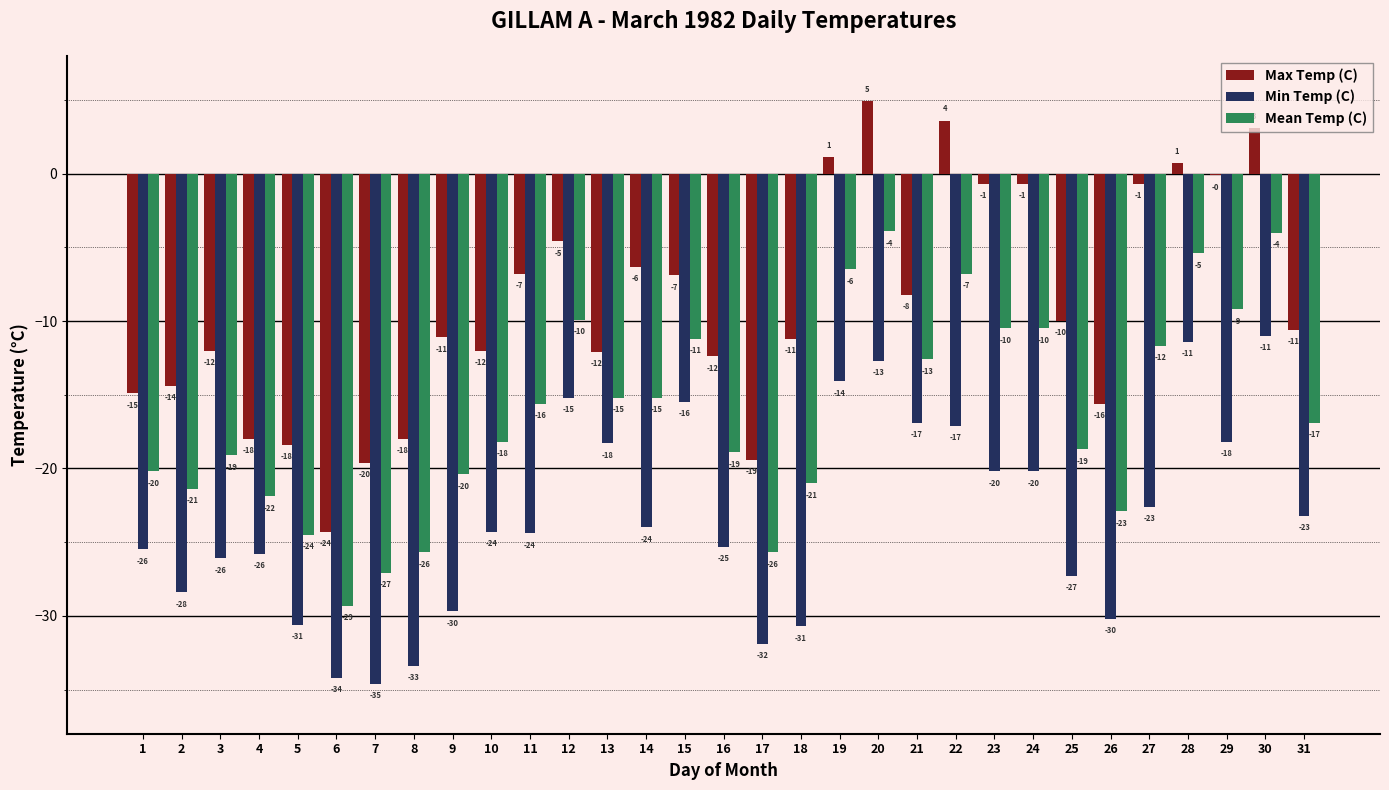

Are the bars grouped side by side (vs. stacked)?

Yes